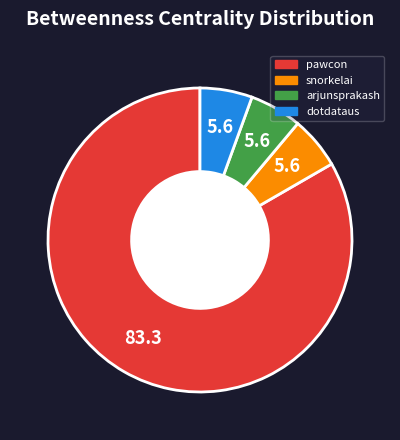

Does any single category account for the majority?

Yes